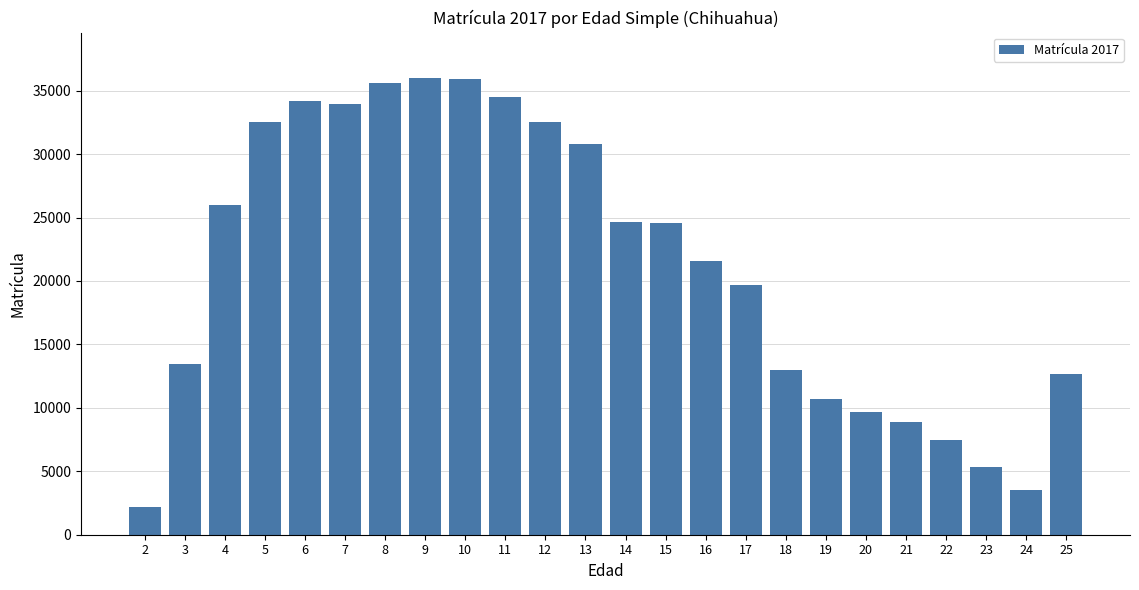

The value at 16 is 11663. True or false?

False